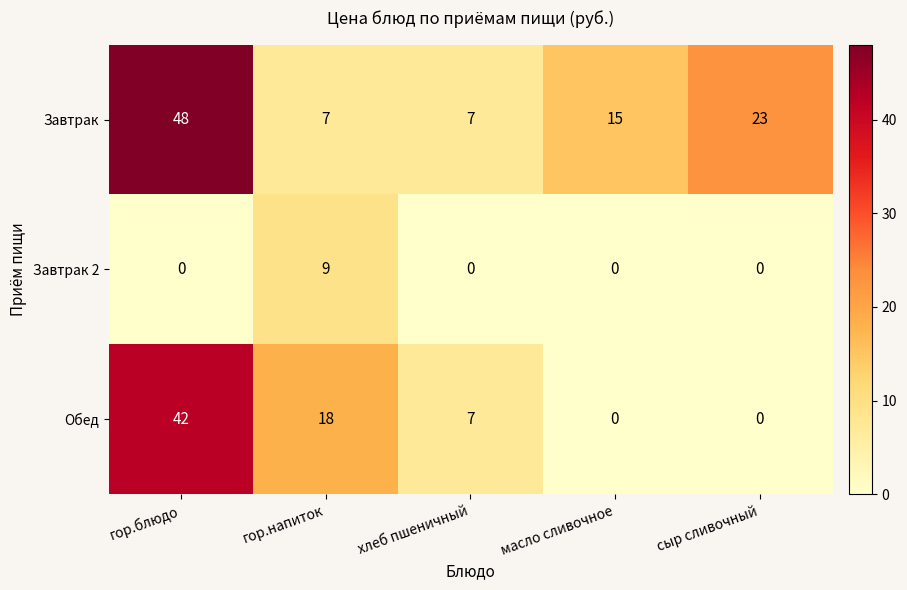

Read the Завтрак value at гор.напиток.

7